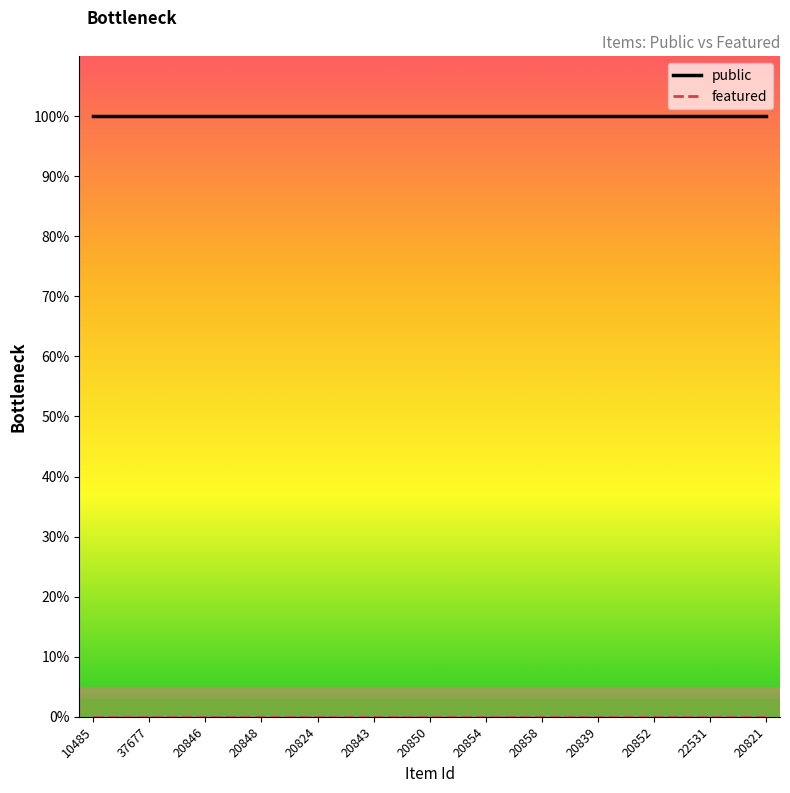

True or false: featured and public cross at least once.

False